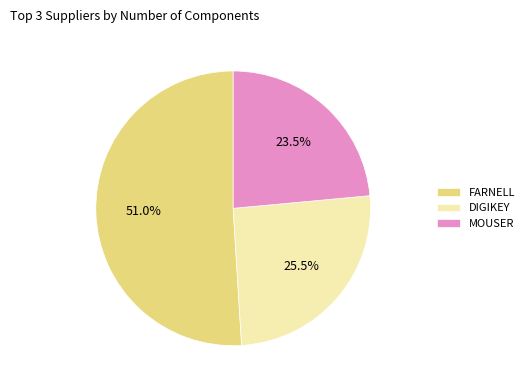

Which category accounts for the majority?

FARNELL